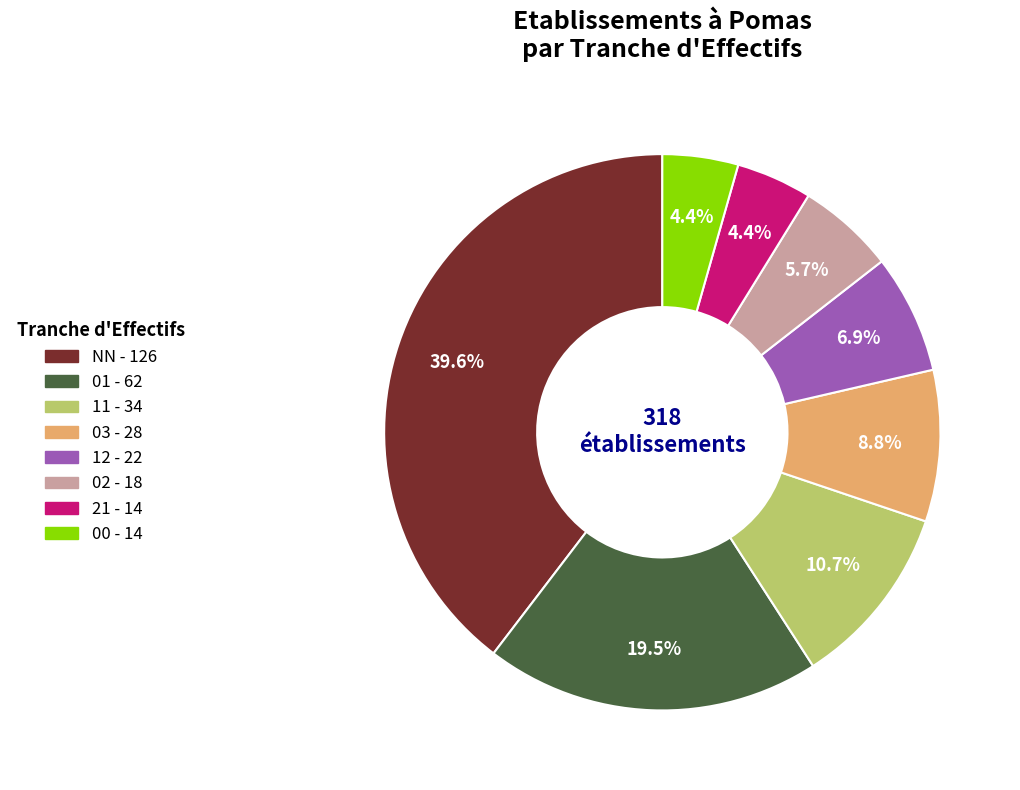

What percentage is the 12 slice, to the nearest percent?

7%